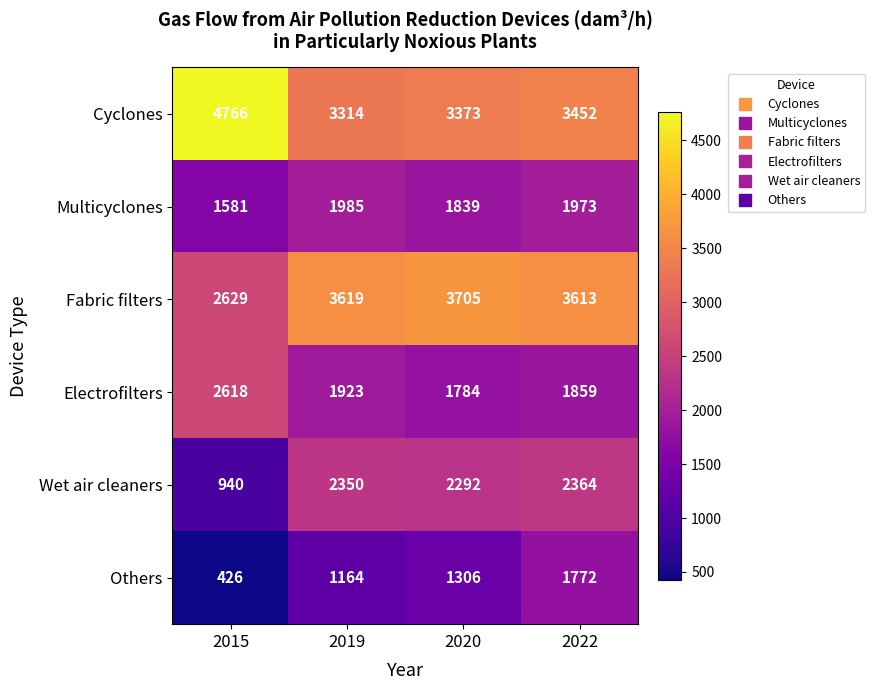

Is it true that Multicyclones equals 2627 at 2022?

False